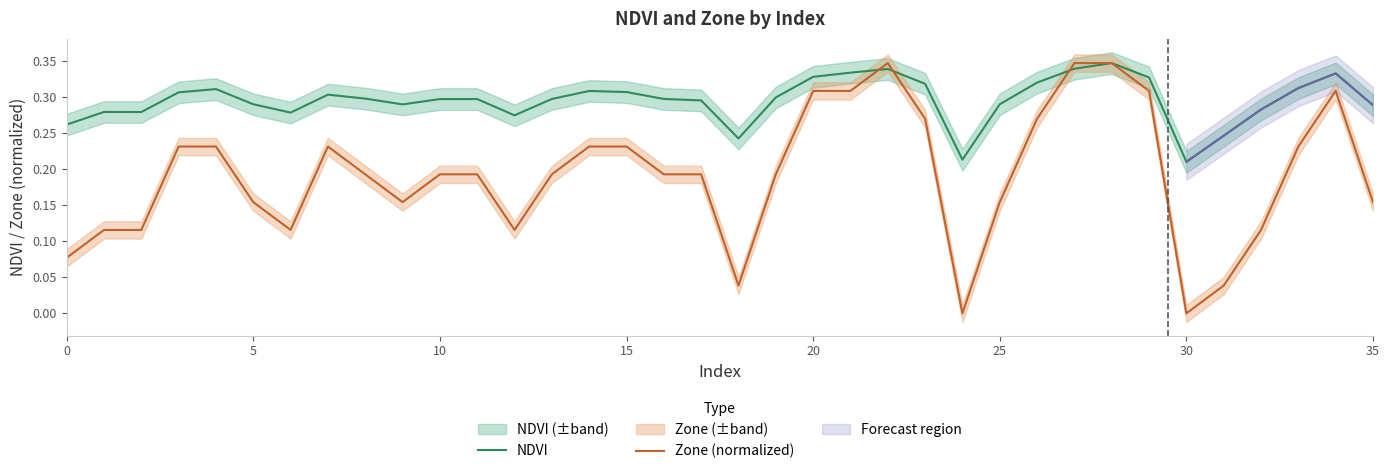

Which series ends up on top after the final intersection of Zone (normalized) and NDVI?

Zone (normalized)